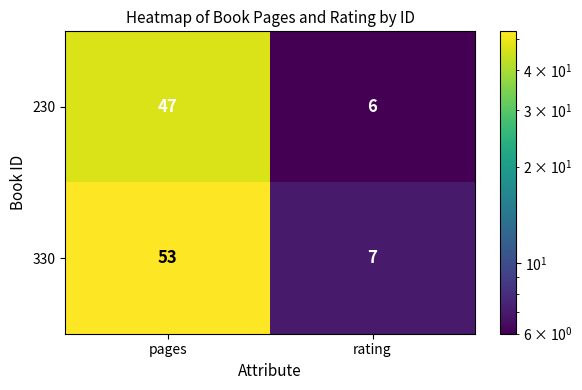

Between pages and rating, which series saw the biggest shift?

330